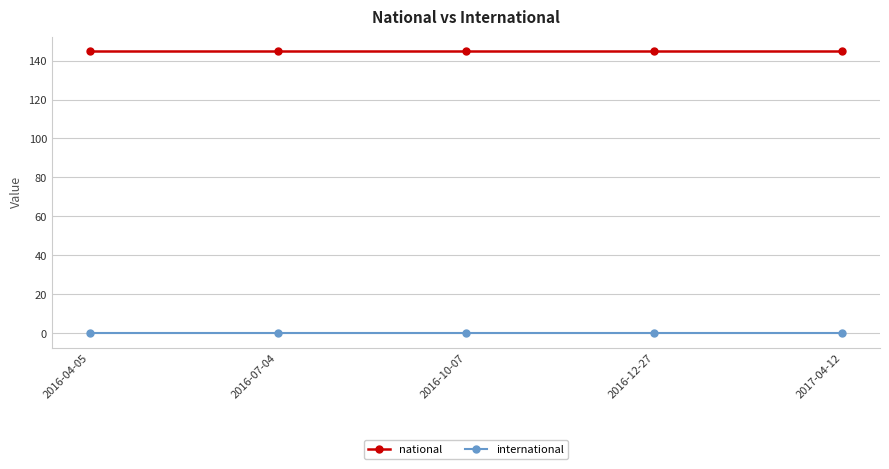

What is the difference between the highest and lowest values at 2016-12-27?

145